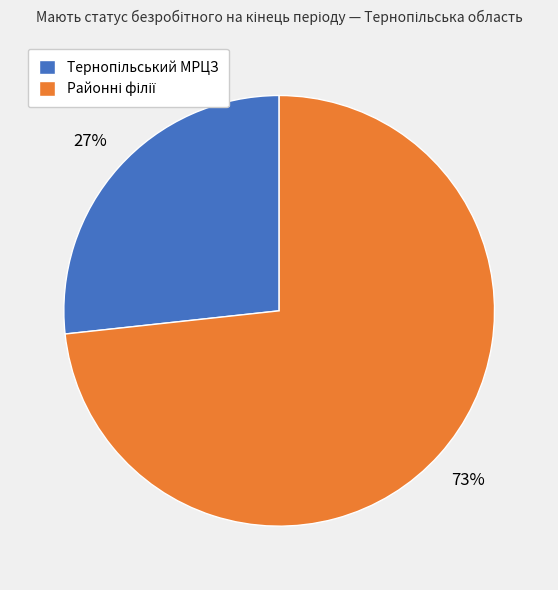

To the nearest percent, what is the average slice percentage?

50%